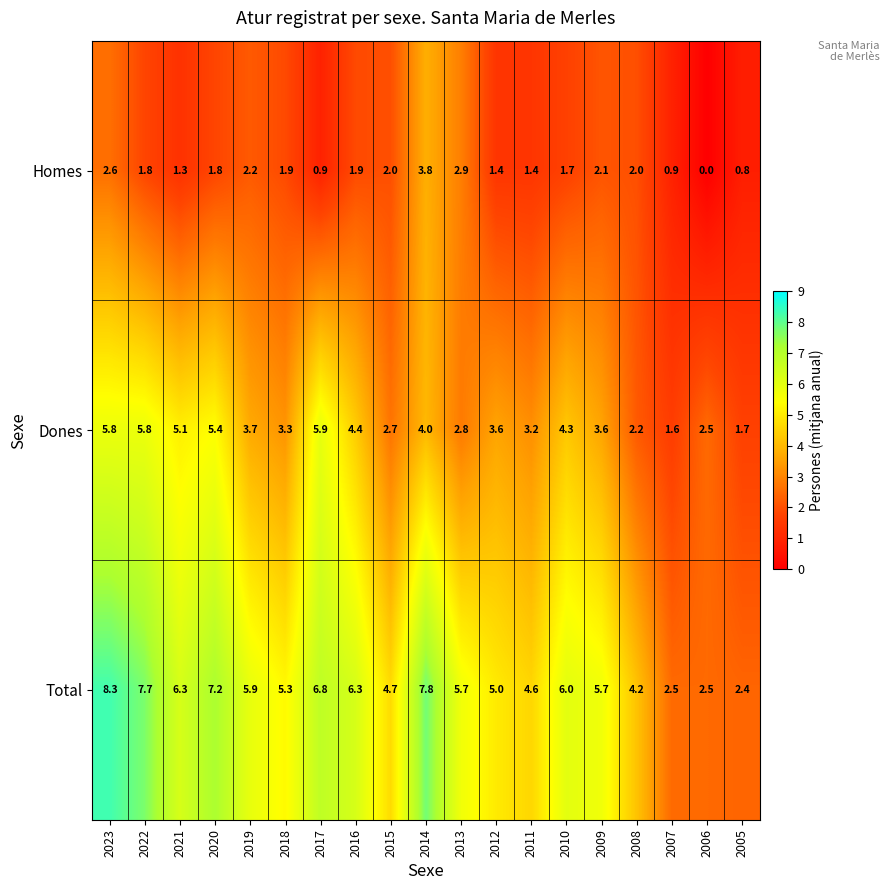

Which series has the largest range (max minus min)?

Total